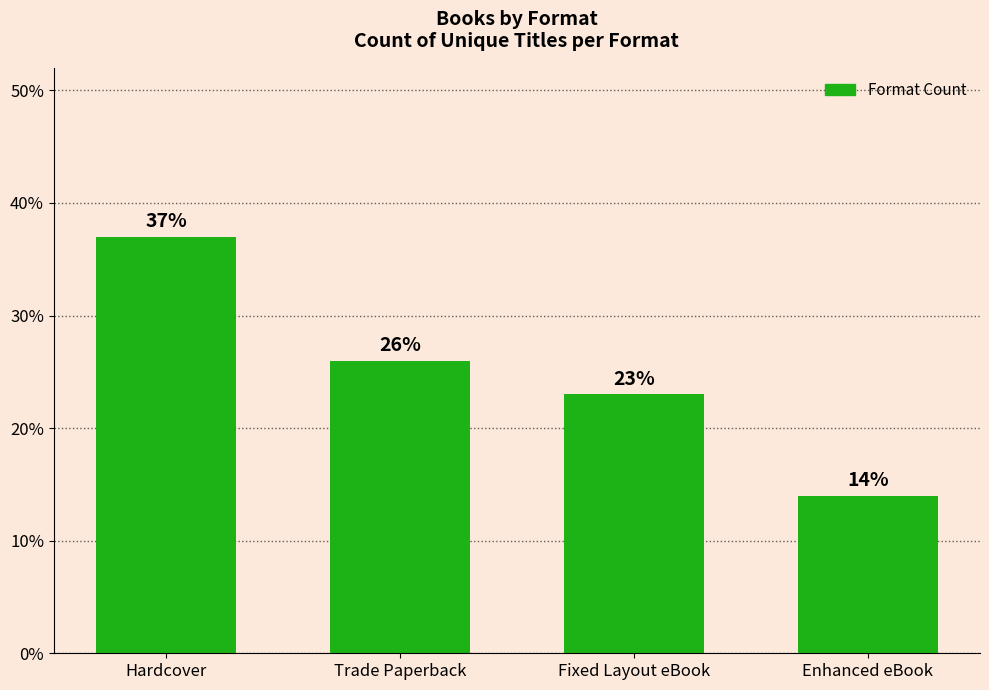

What is the change in value from Trade Paperback to Enhanced eBook?

-12